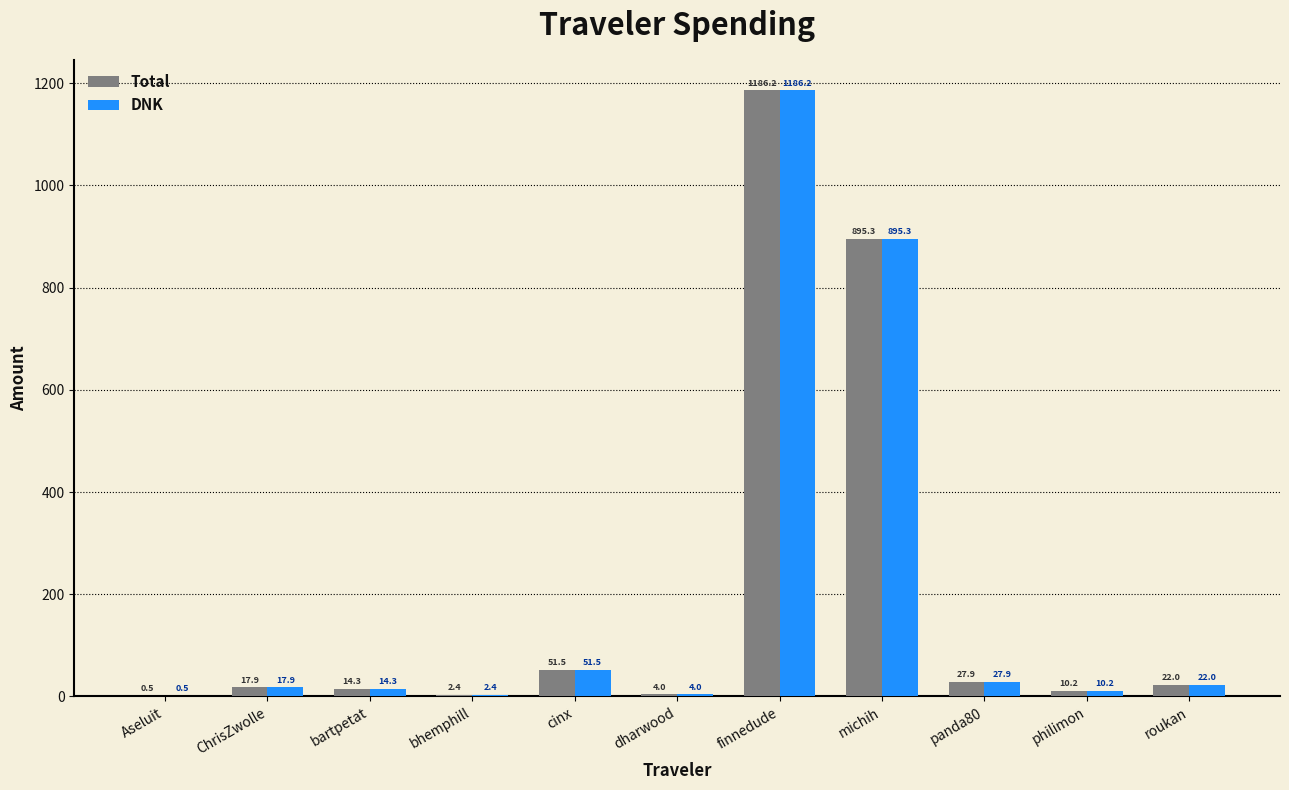

Where is Total nearest to the value 593?

michih